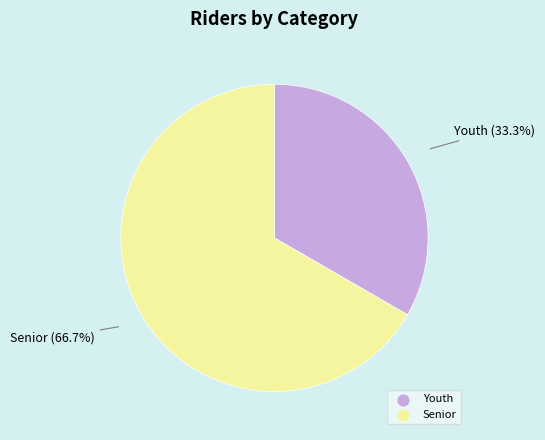

Does any single category account for the majority?

Yes